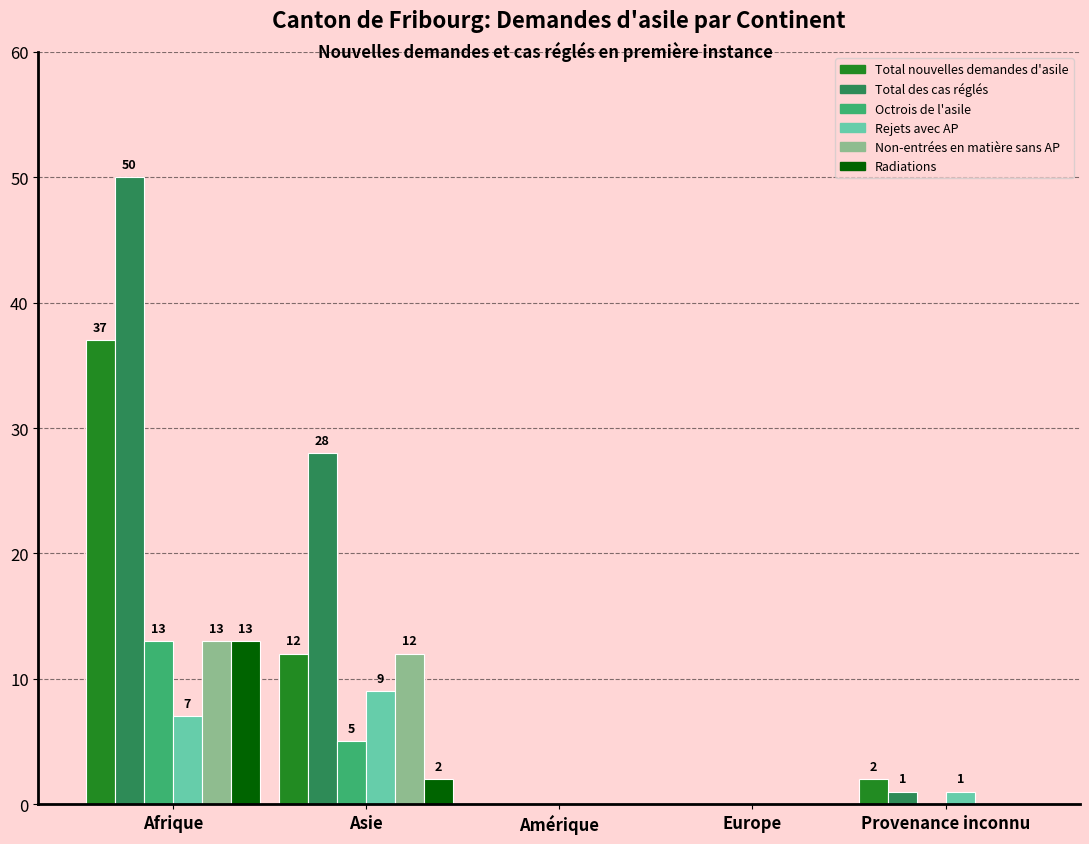

Reading right to left, extract all data points from this chart.

Total nouvelles demandes d'asile: 2	0	0	12	37
Total des cas réglés: 1	0	0	28	50
Octrois de l'asile: 0	0	0	5	13
Rejets avec AP: 1	0	0	9	7
Non-entrées en matière sans AP: 0	0	0	12	13
Radiations: 0	0	0	2	13